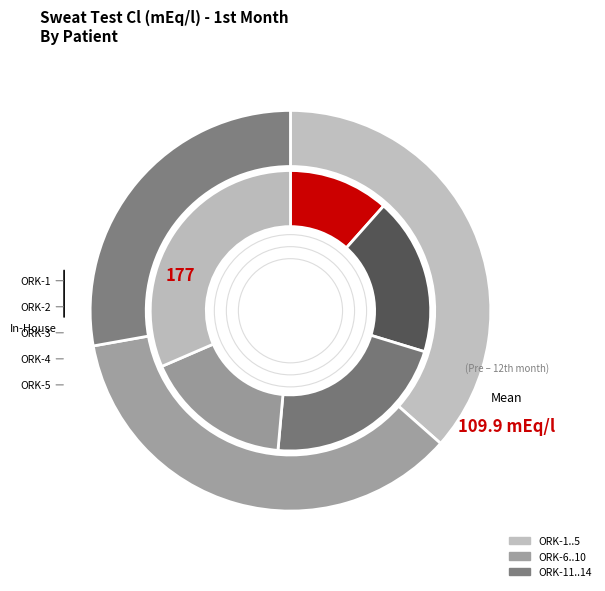

Is it true that ORK-6 is 1% of the pie?

False